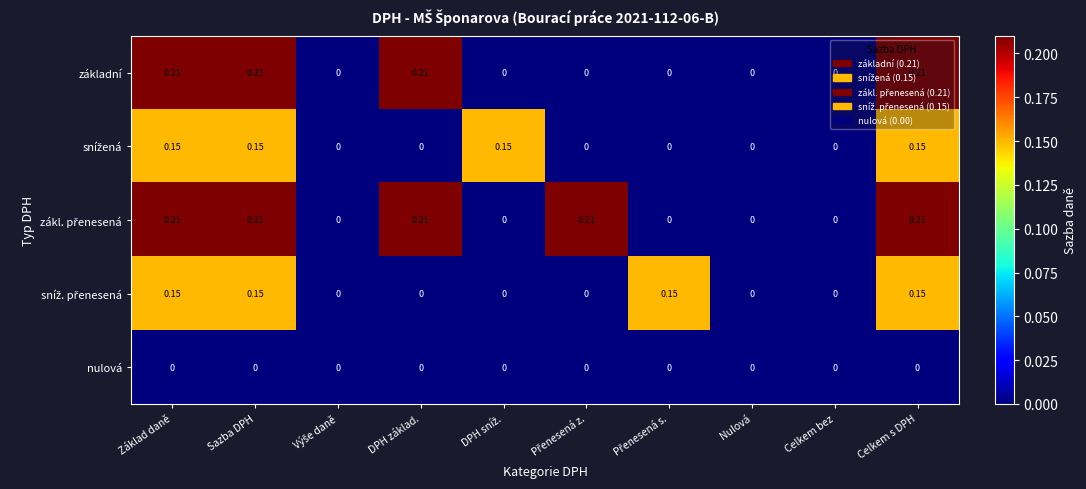

How many categories are shown in the chart?

10